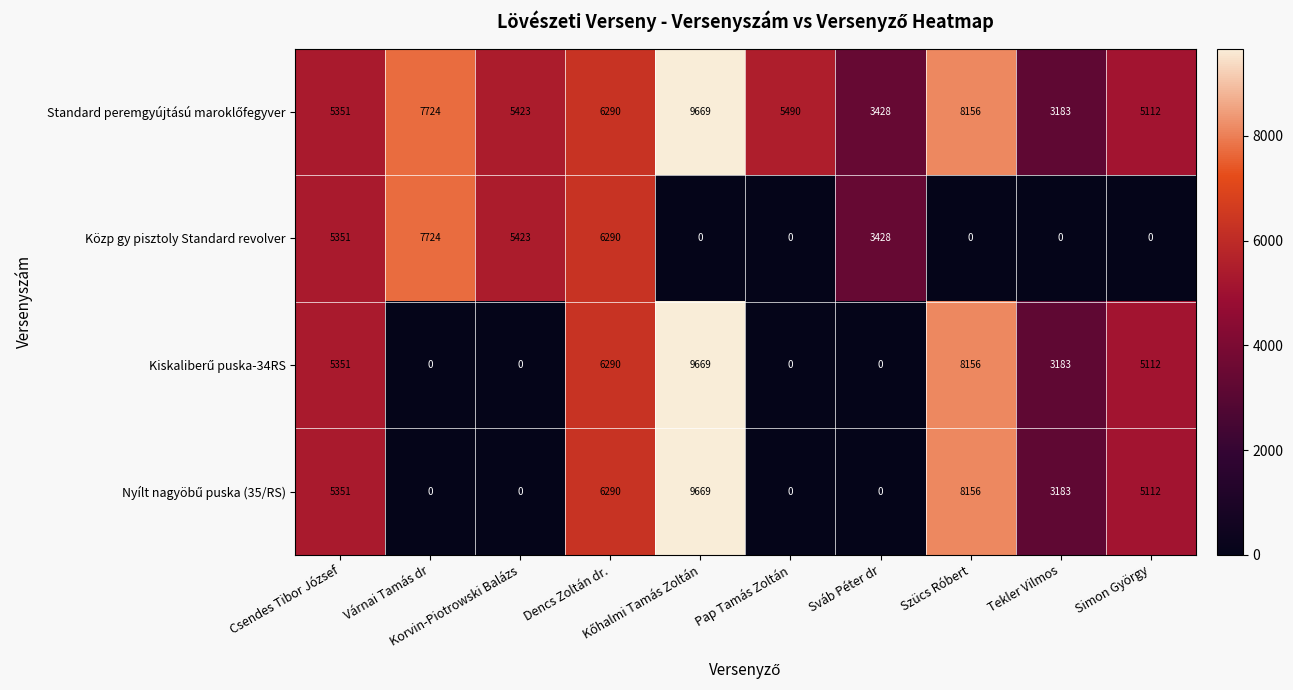

At how many categories does at least one series exceed 2354?

10